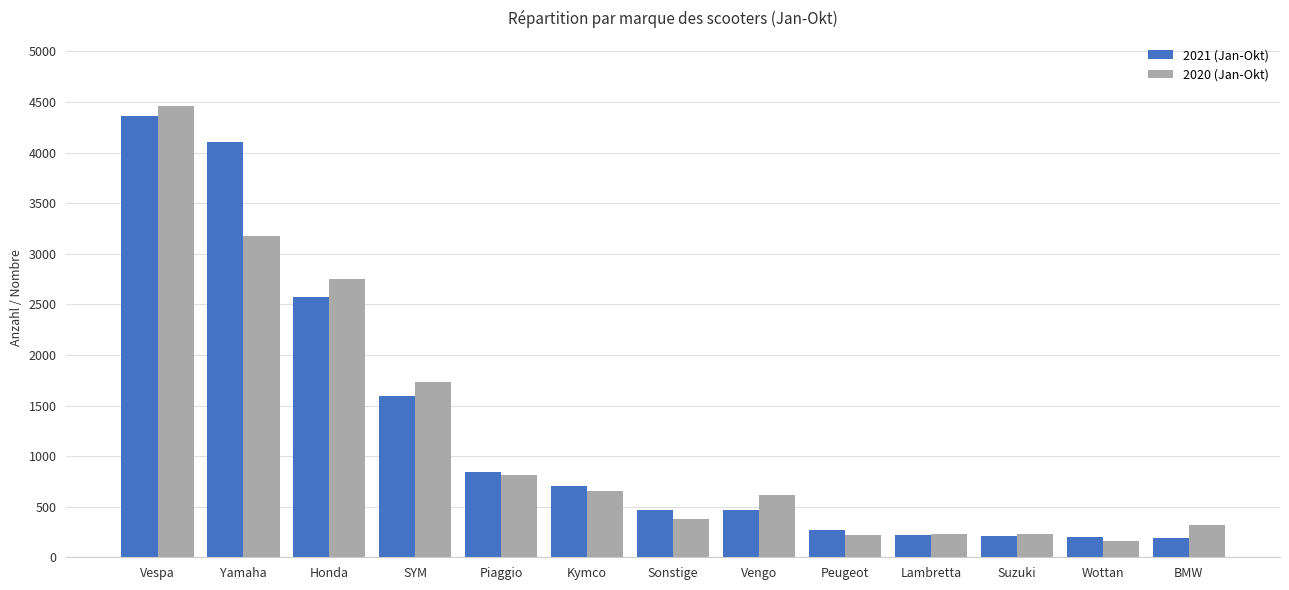

How many categories are shown in the chart?

13